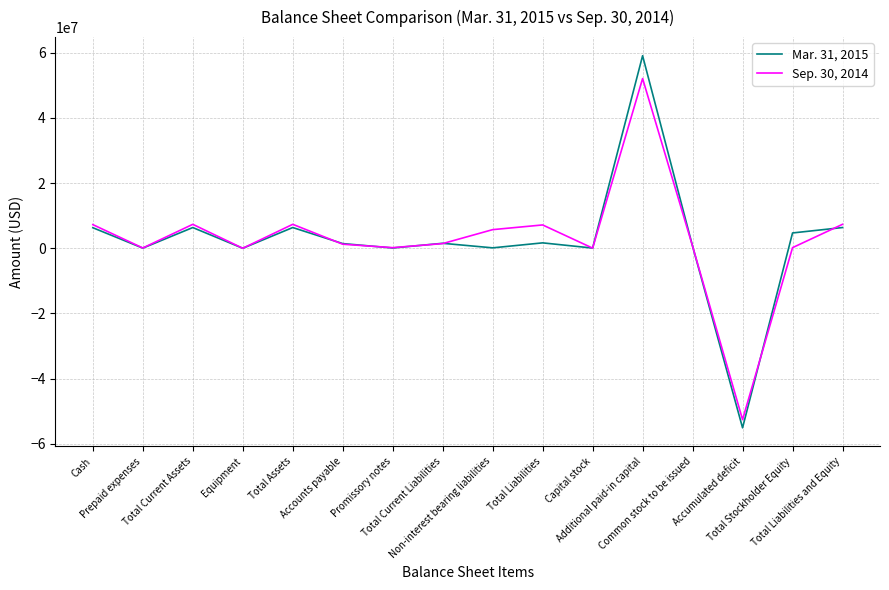

Rank the series by their average value, from highest to lowest.

Sep. 30, 2014, Mar. 31, 2015